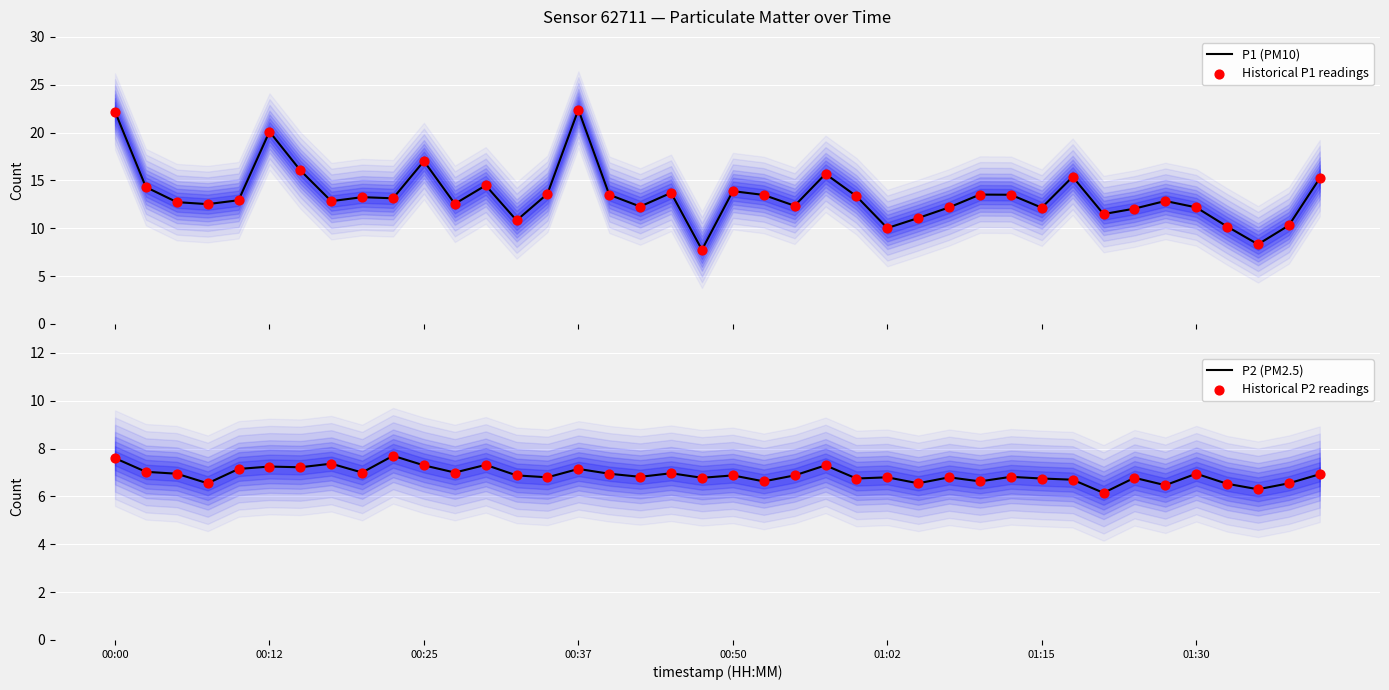

Which series contains the highest Y value?

P1 (PM10)